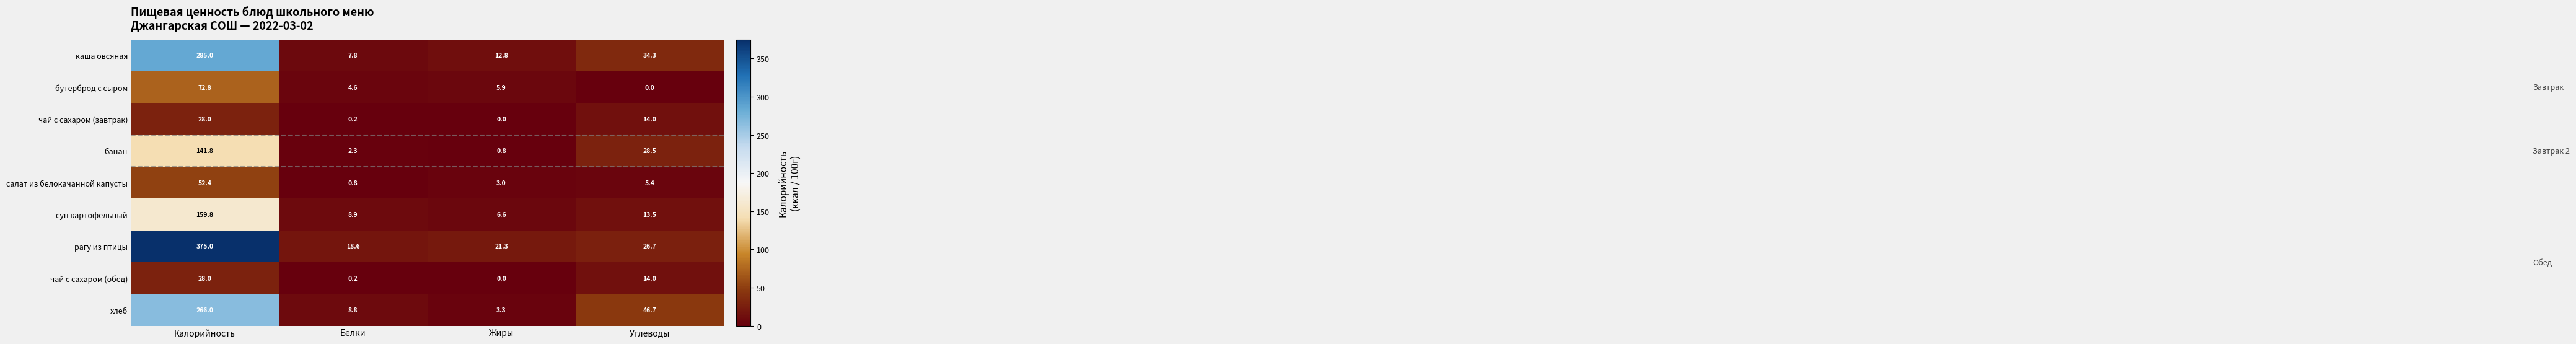

What is the total value across all series at Калорийность?

1408.8